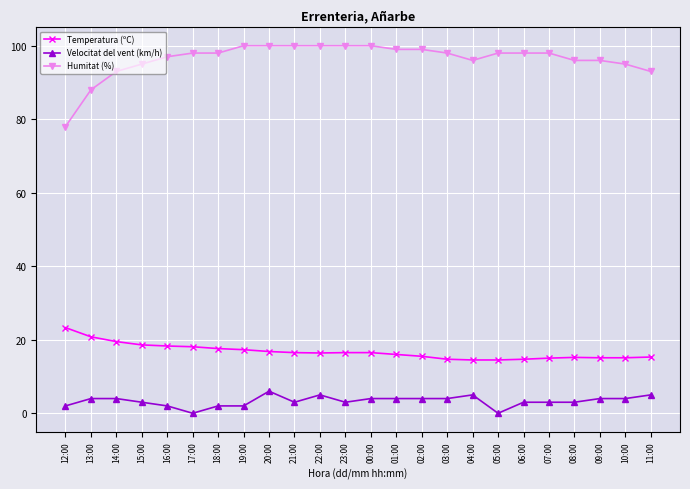

Which series has the widest spread of values?

Humitat (%)